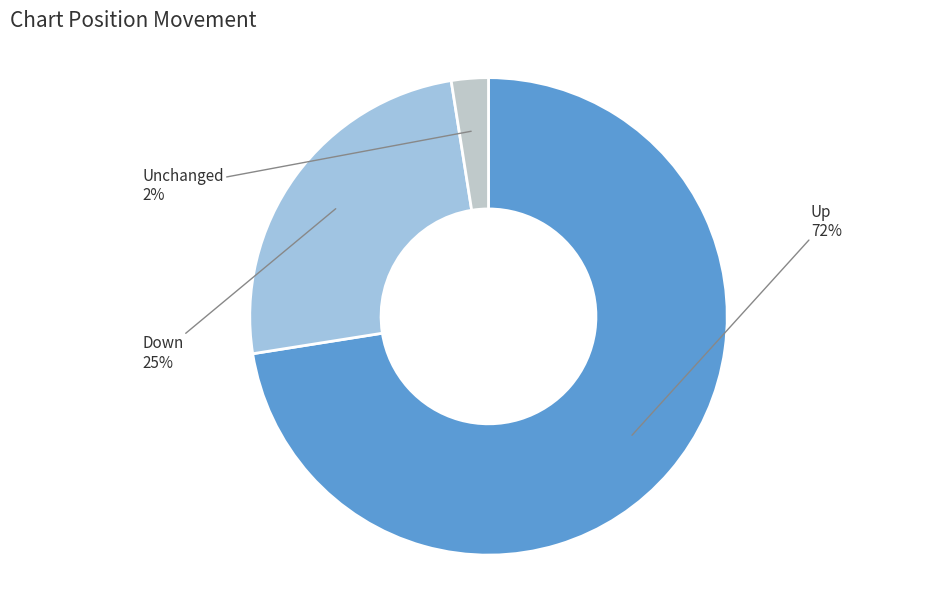

Do Unchanged and Down together represent more than half of the pie?

No